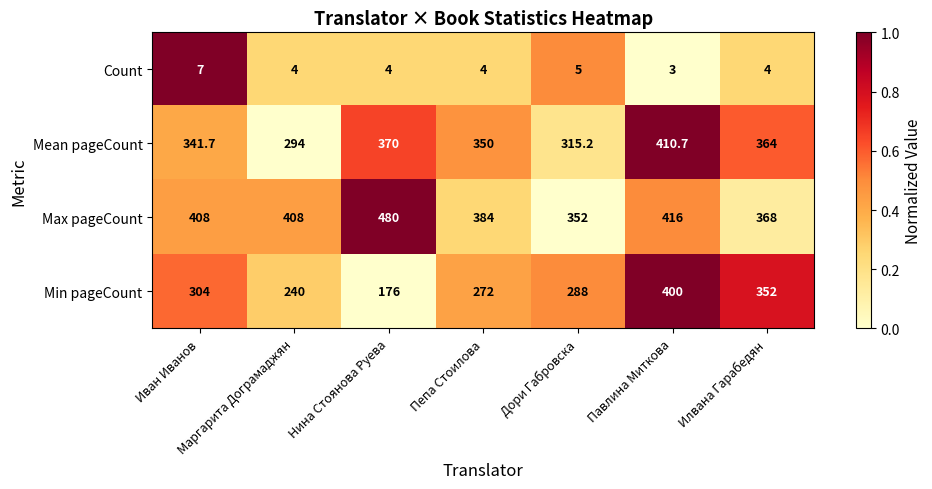

Count the Count values in the range 4 to 5.

5